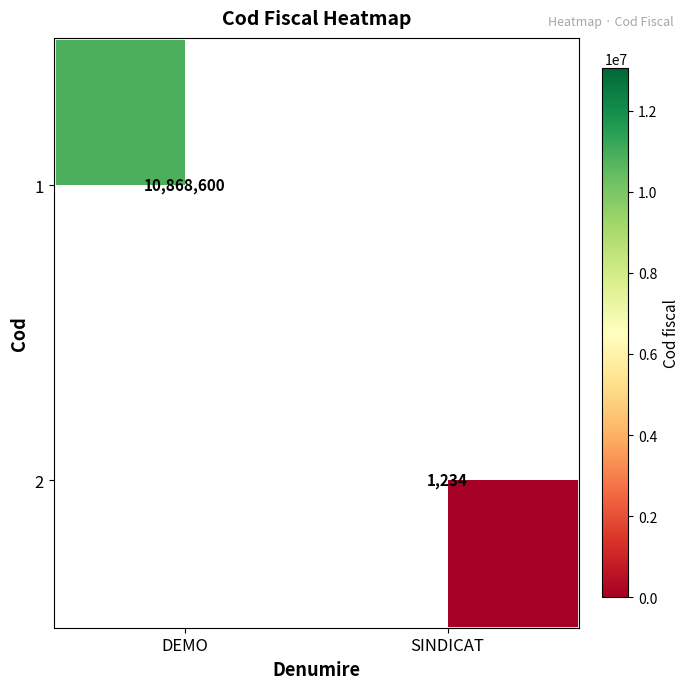

Is it true that 1 equals 10868600 at DEMO?

True